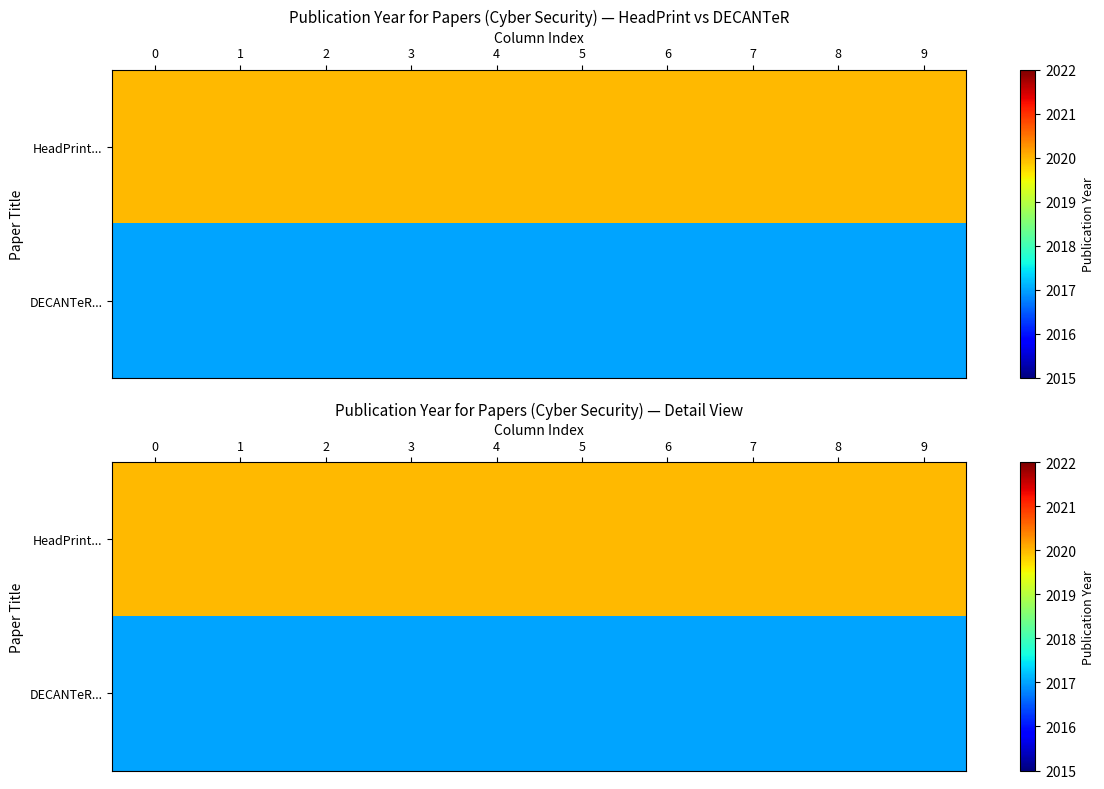

What is the minimum value shown in the chart?

2017